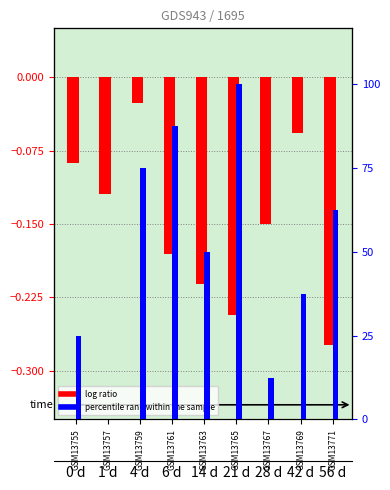

Where is log ratio nearest to the value 0?

GSM13759